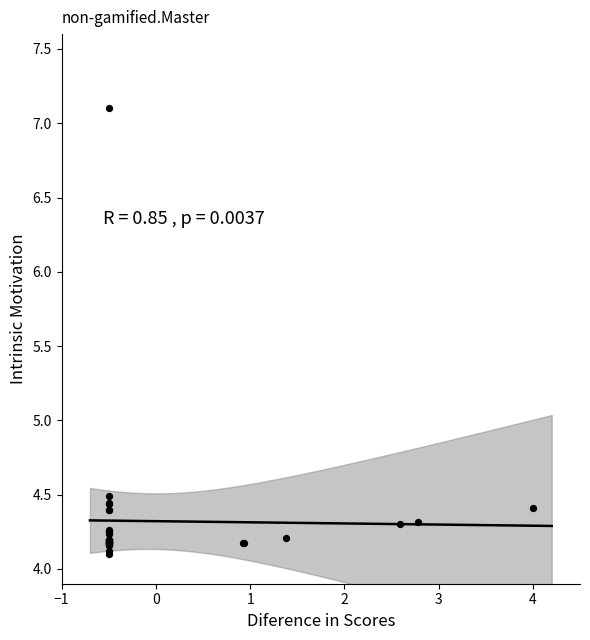

What Y value in the scatter plot is closest to 5?

4.5